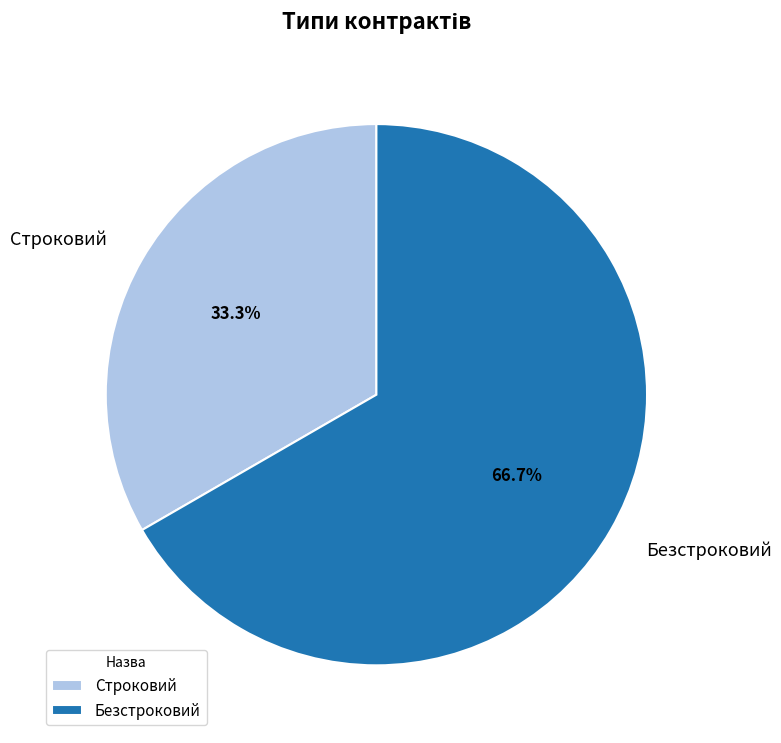

What is the ratio of the value at Строковий to the value at Безстроковий?

0.5